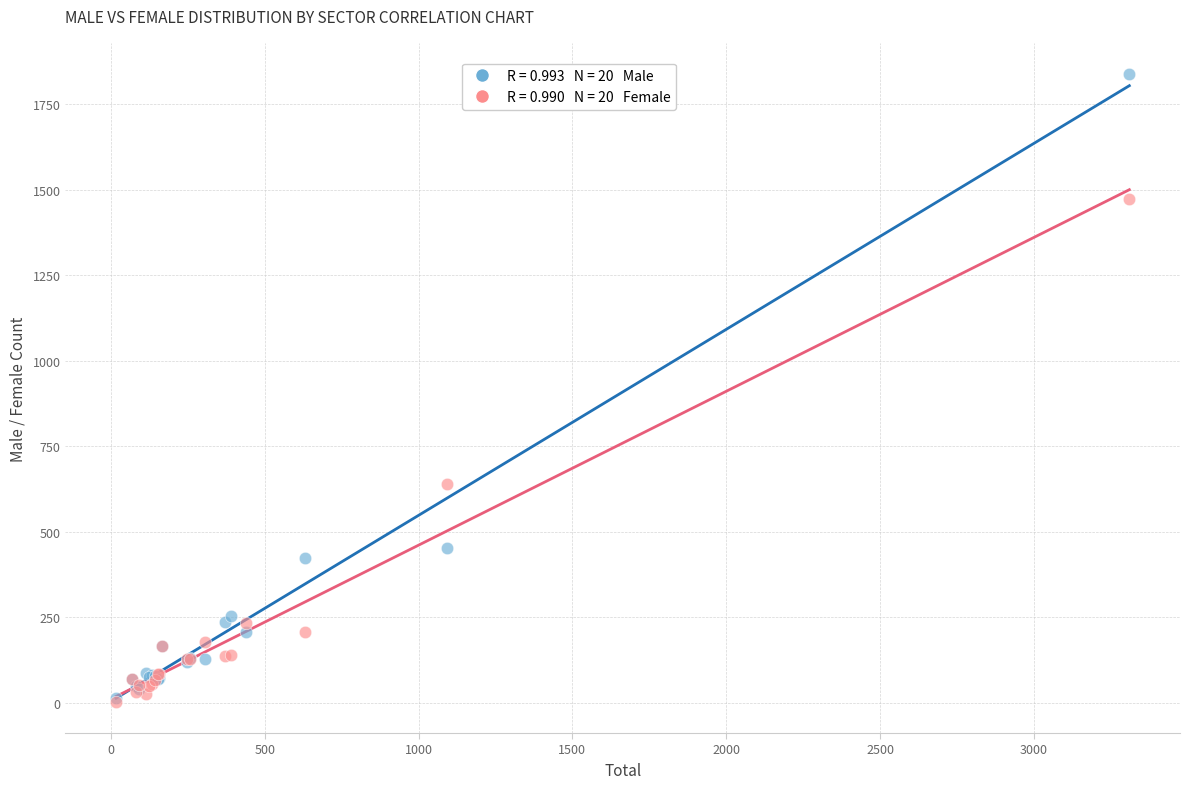

Across all series, what Y value is closest to 920?

640